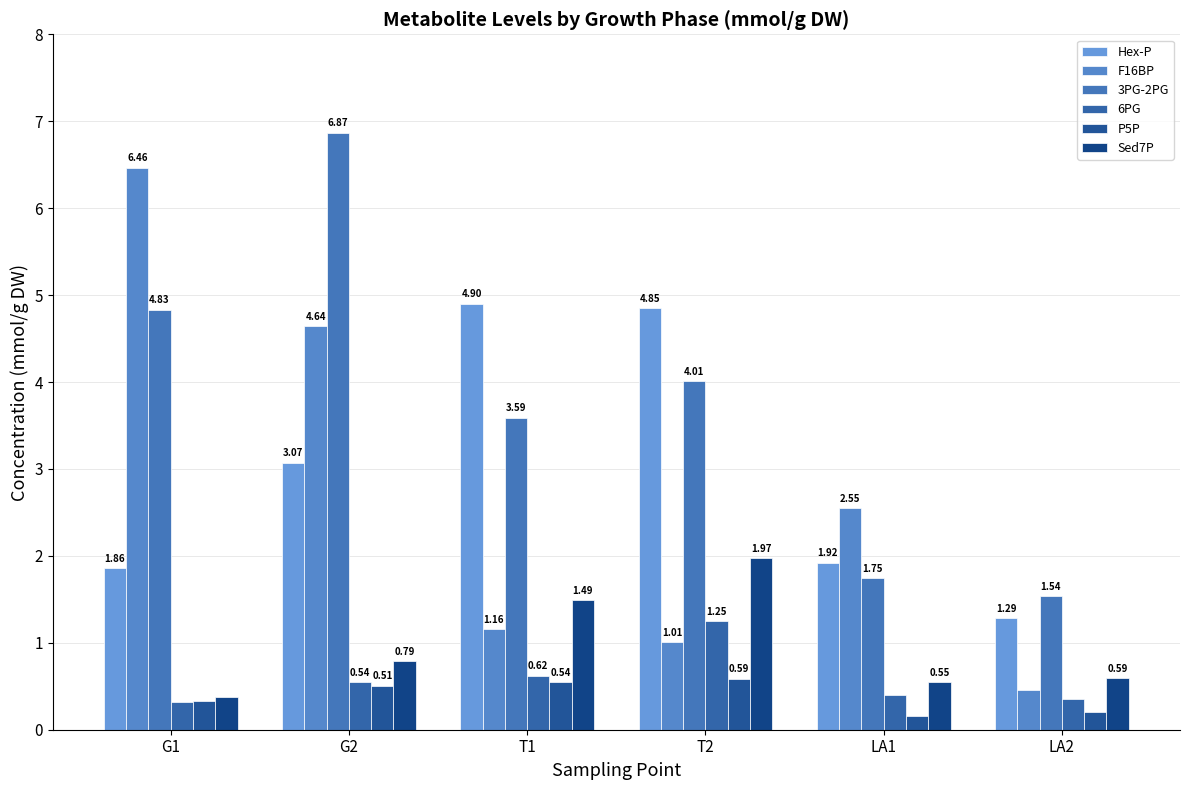

Count the 6PG values in the range 0 to 1.

5